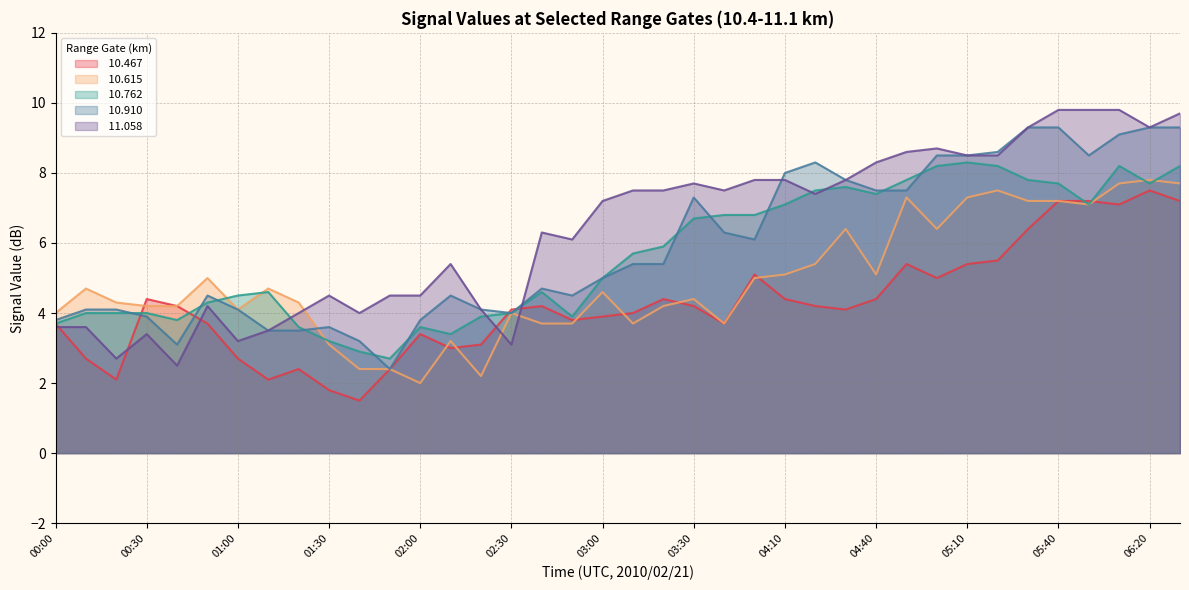

True or false:  11.058 has a value of 3.5 at 01:10.

True